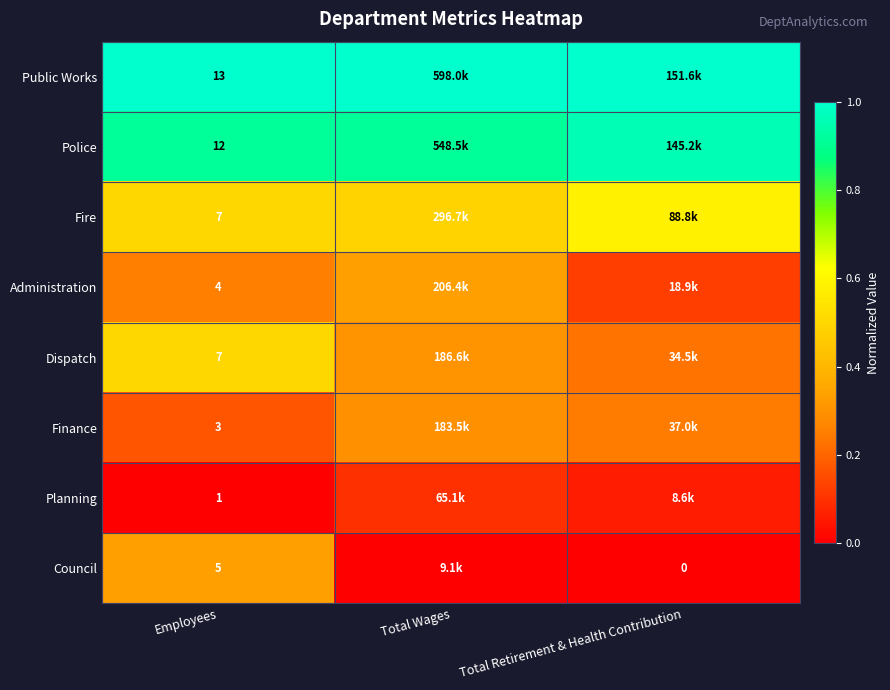

Is the value of Finance at Employees greater than the value of Police at Employees?

No